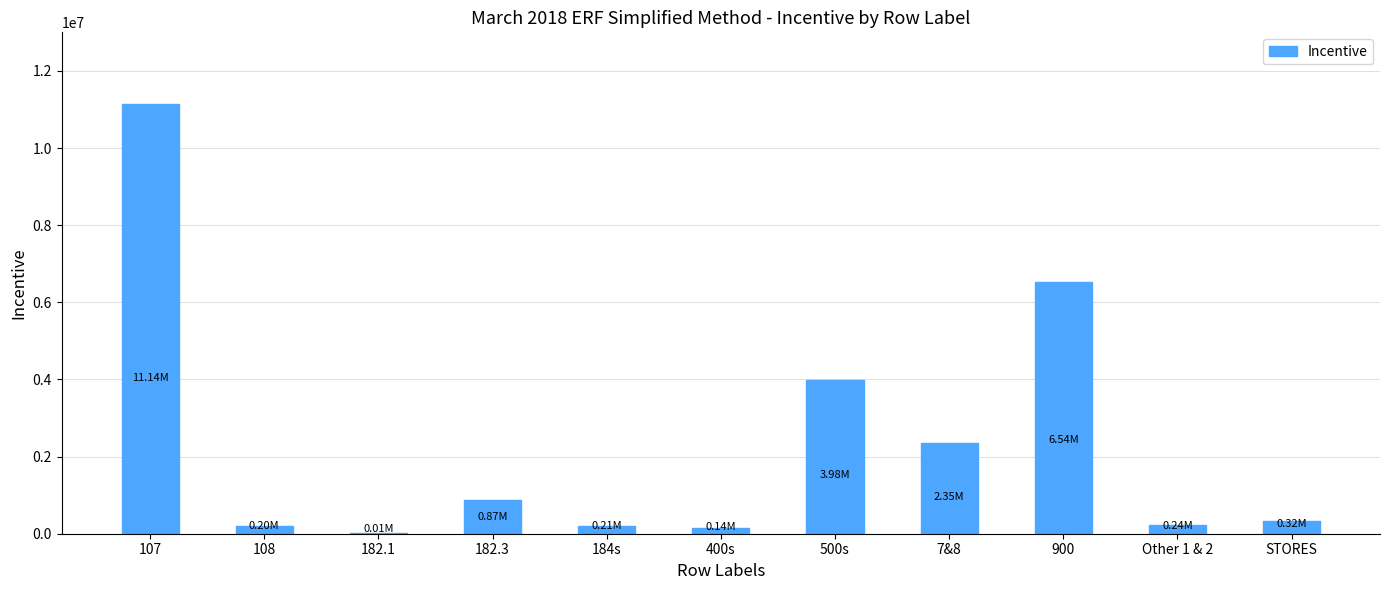

What is the change in value from 7&8 to 900?

+4183291.0